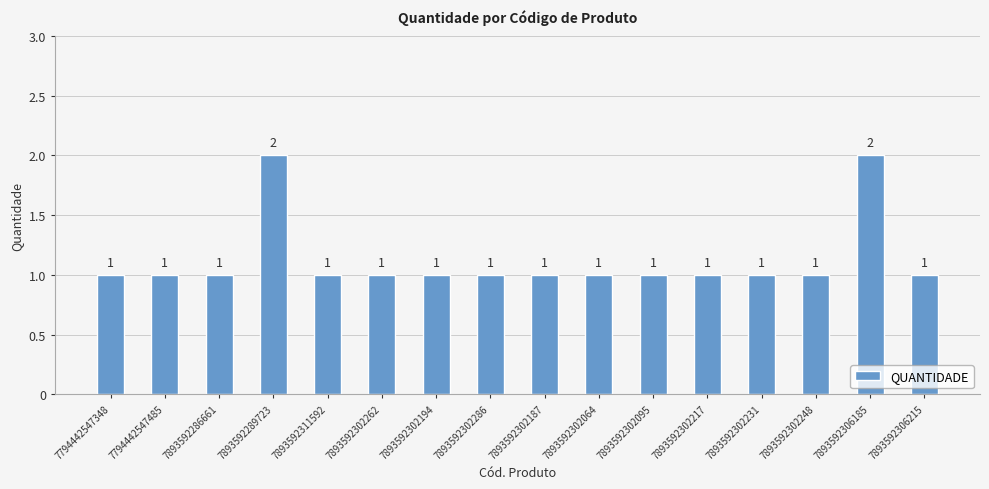

Is it true that the value at 7893592302262 is 1?

True